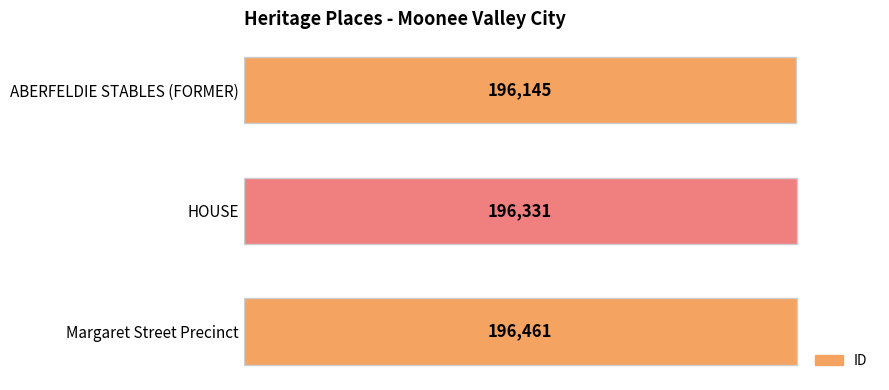

Reading top to bottom, what are all the values shown in this chart?

196145	196331	196461